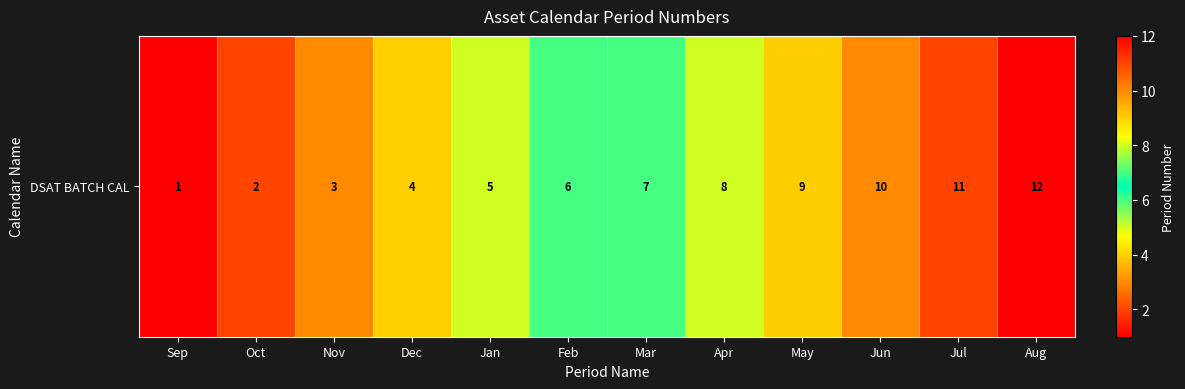

The chart shows a value of 1 at Dec. True or false?

False